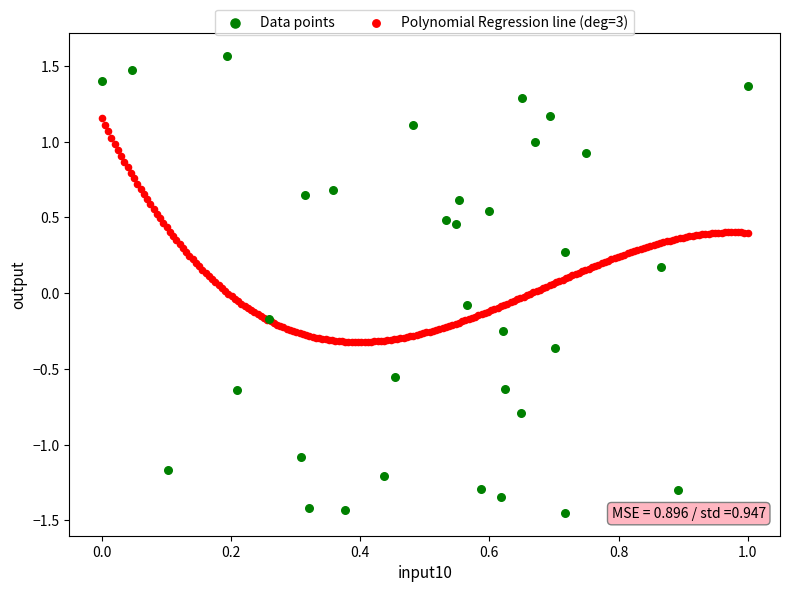

Which series reaches the minimum Y coordinate?

Data points